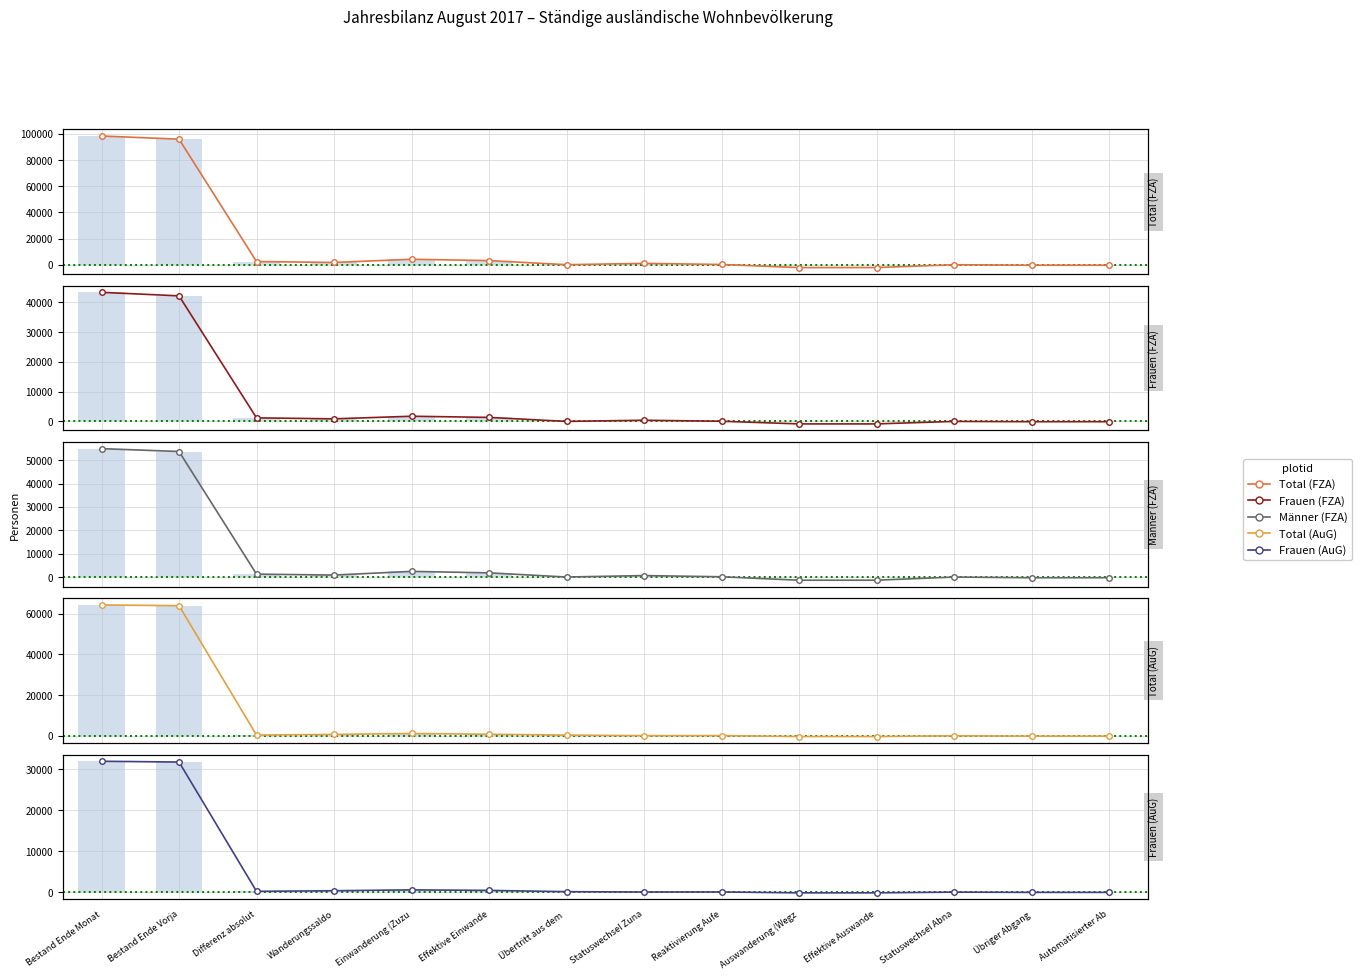

Between Bestand Ende Monat and Einwanderung (Zuzu, which series saw the biggest shift?

Total (FZA)